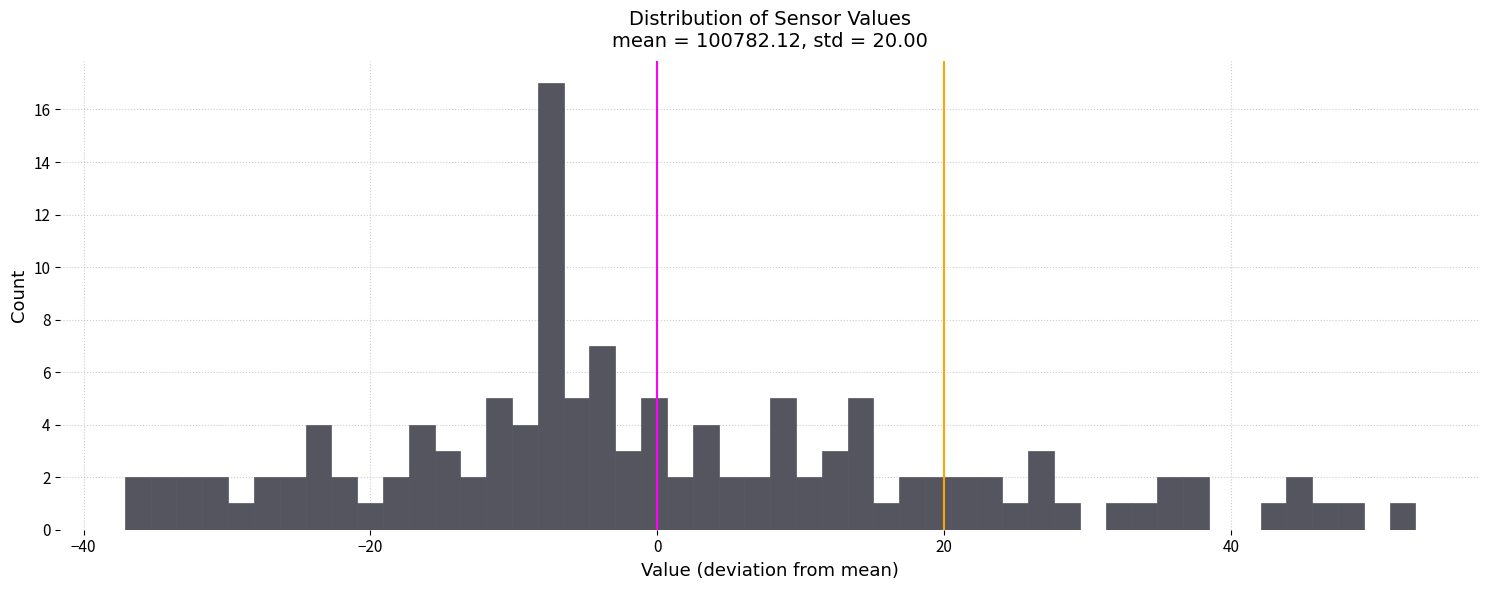

Around what value on the x-axis is the tallest bar? Give the approximate position of its centre, as read against the axis.

-8